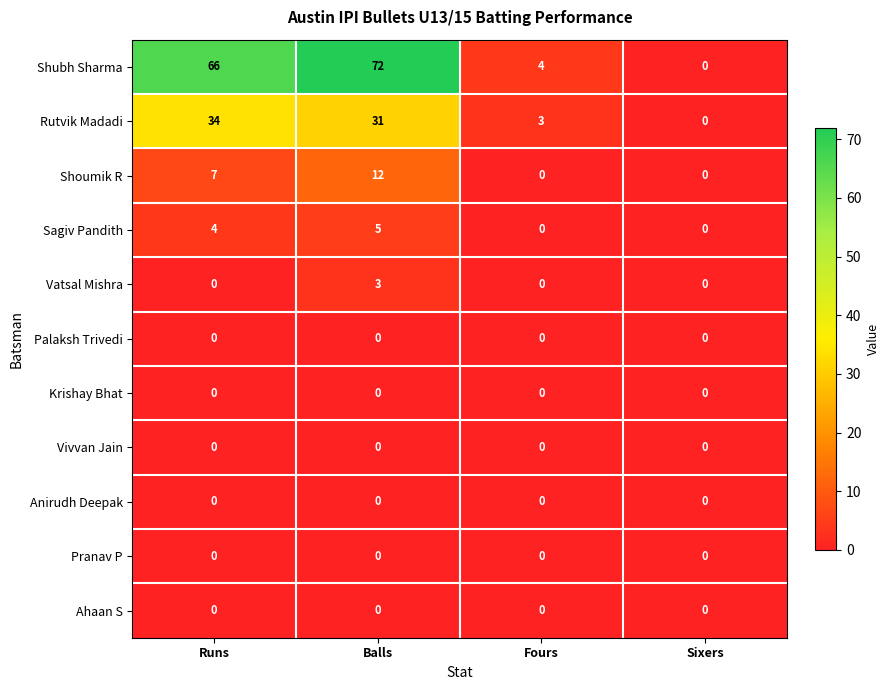

The Rutvik Madadi series shows 44 at Balls. True or false?

False